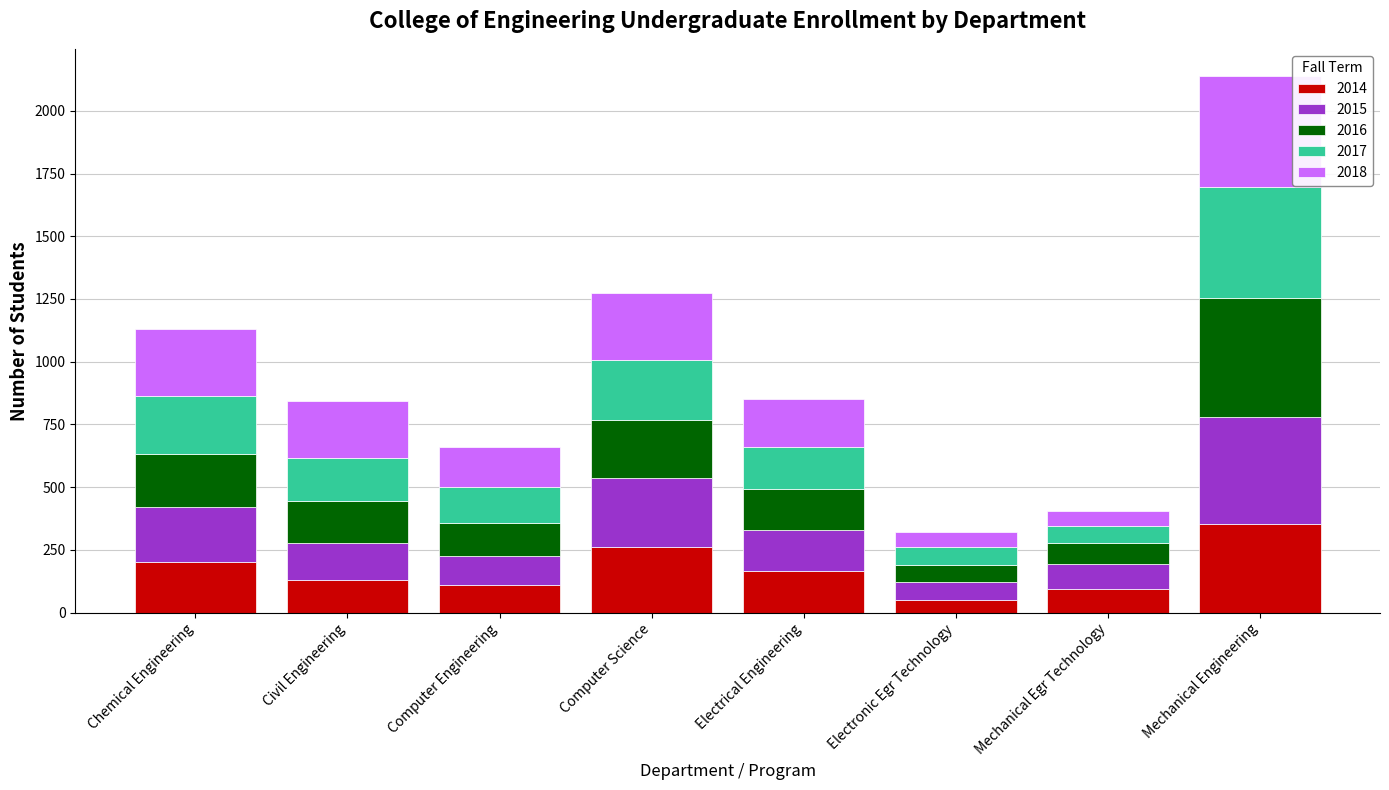

How many bars are there in total?

8